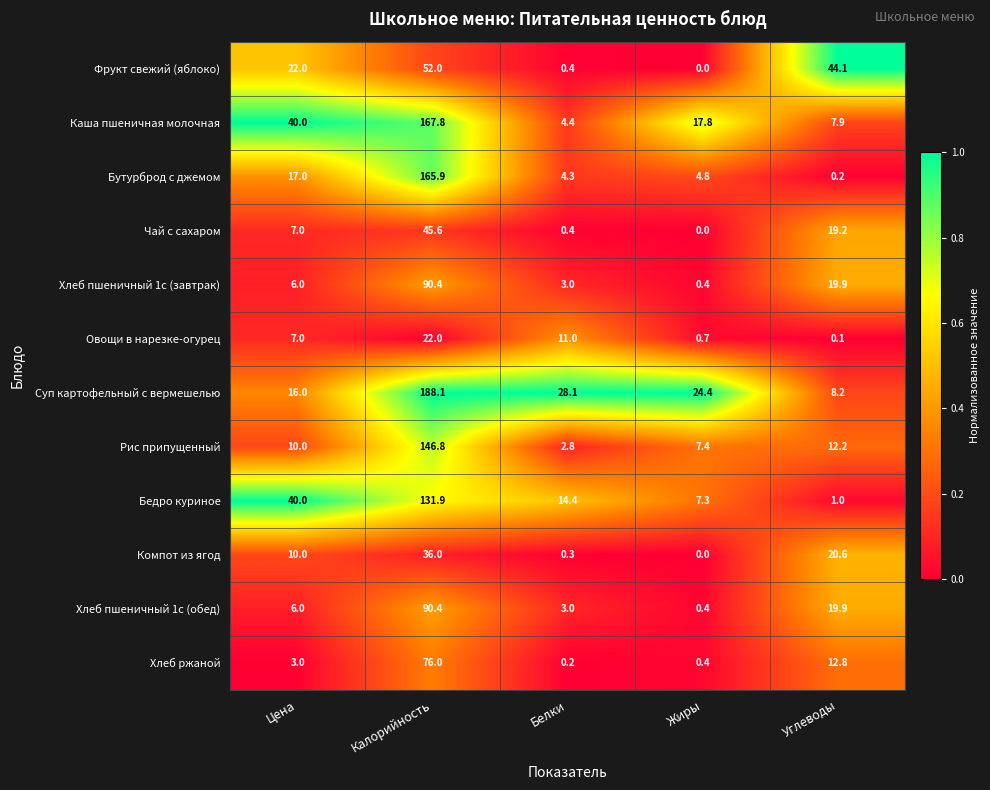

List the labels in order of Бутурброд с джемом value, largest first.

Калорийность, Цена, Жиры, Белки, Углеводы